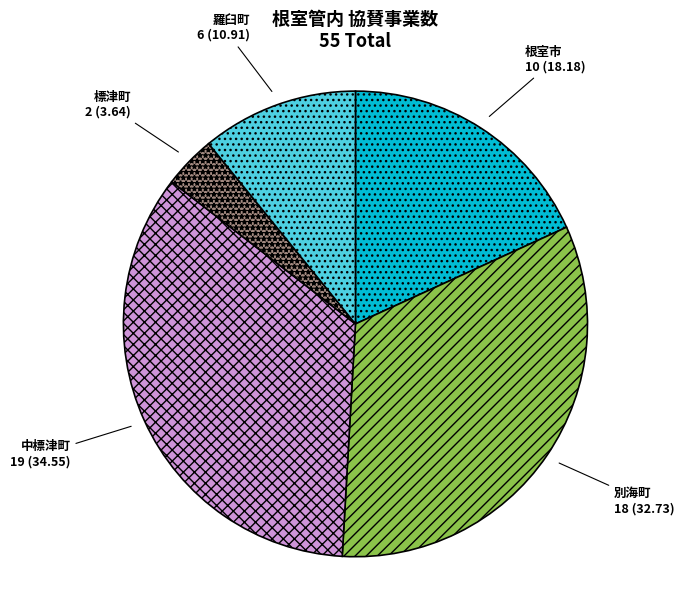

Is it true that 標津町 is 15% of the pie?

False